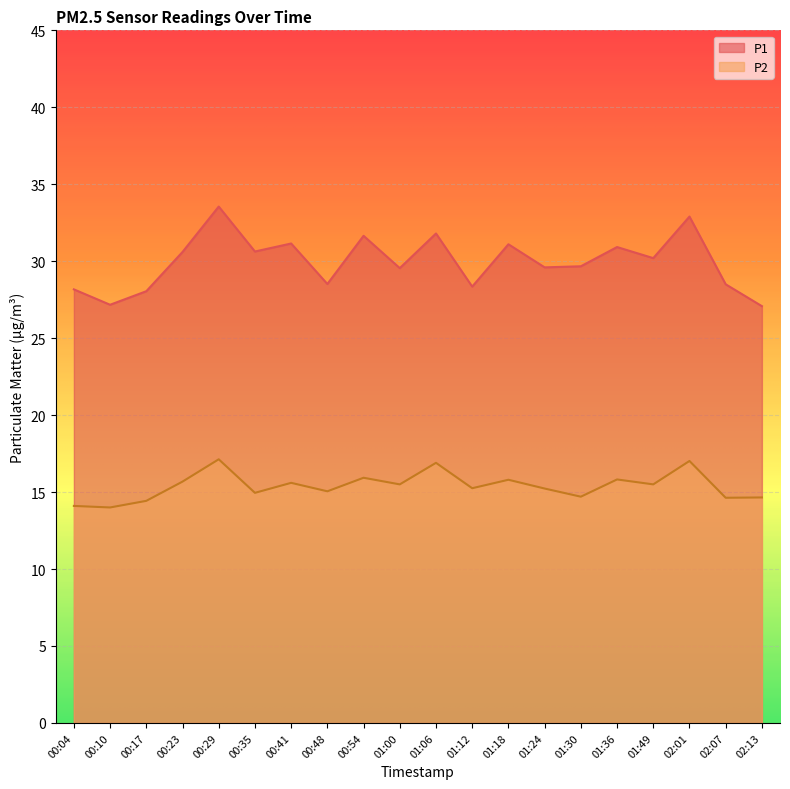

Which label corresponds to the largest value in the chart?

00:29